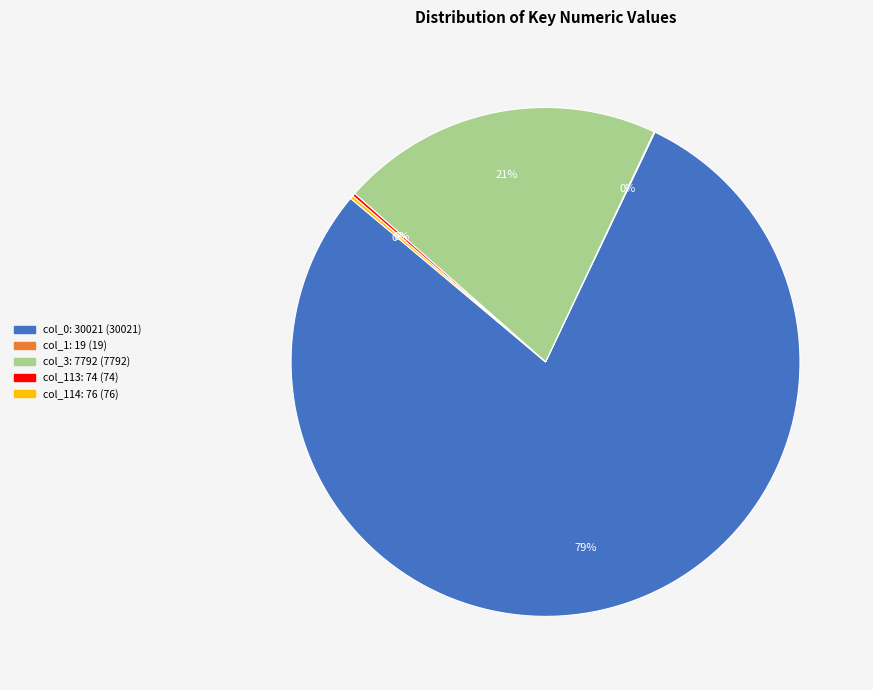

Is it true that col_0: 30021 is 72% of the pie?

False